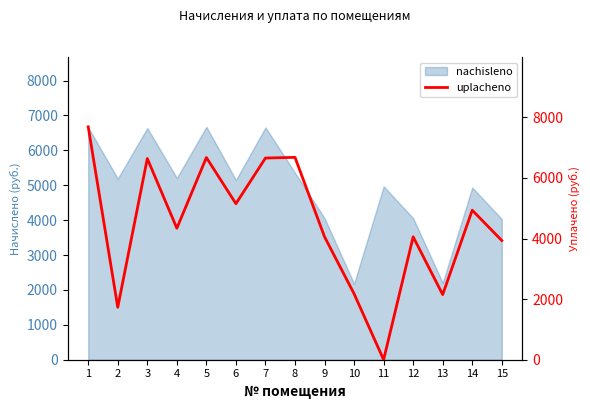

Where is the first local maximum?

3